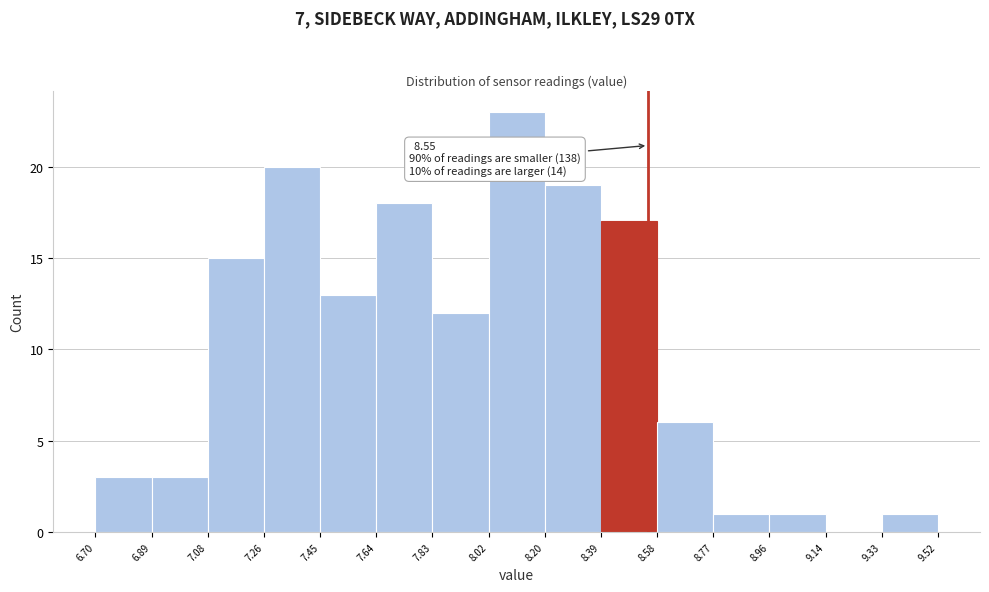

Which range on the x-axis has the tallest bar?

8.02 to 8.20